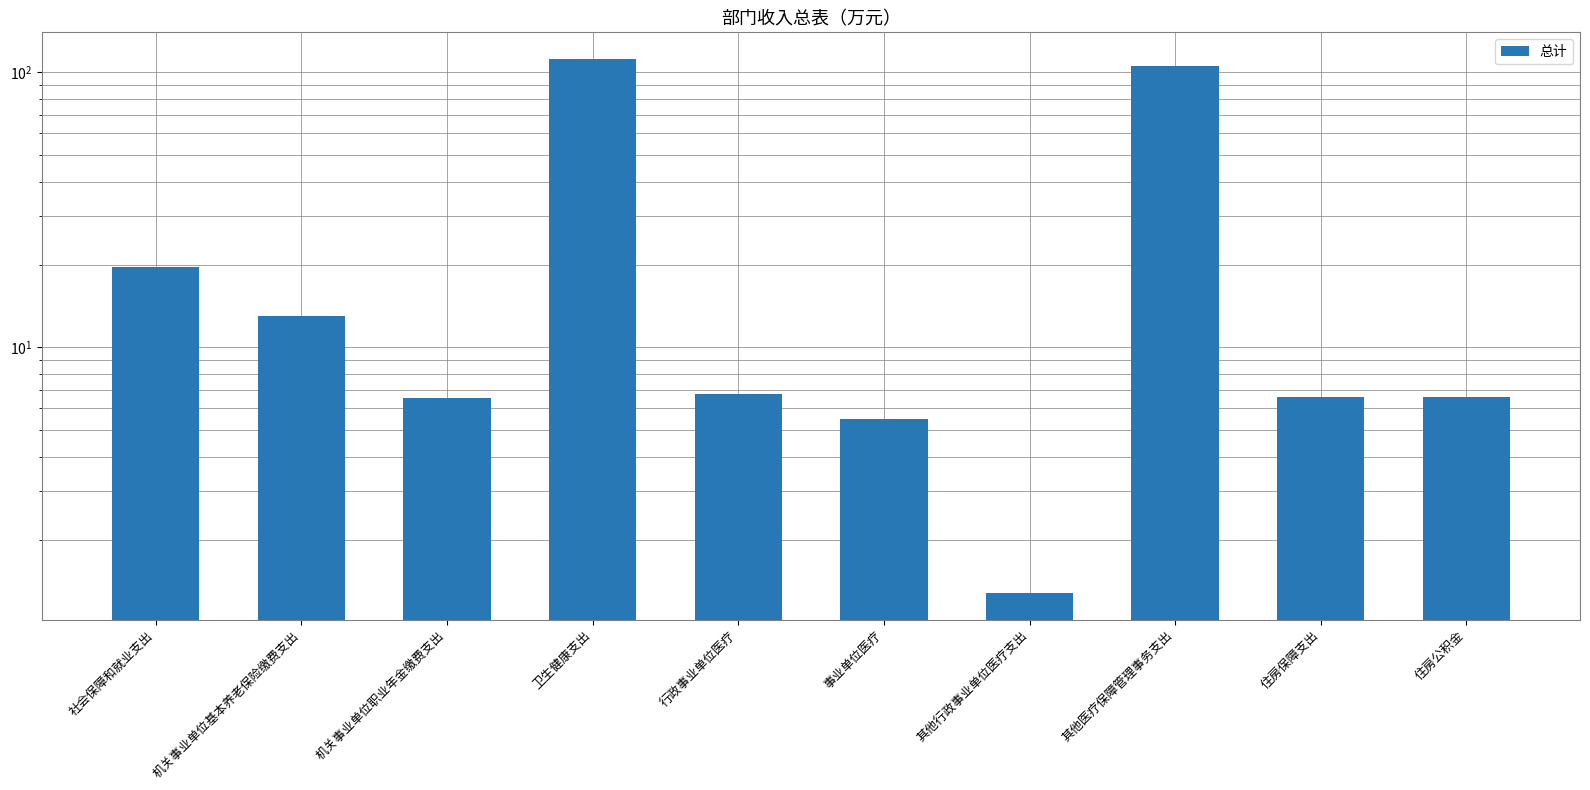

True or false: the data shows 36.7 at 卫生健康支出.

False